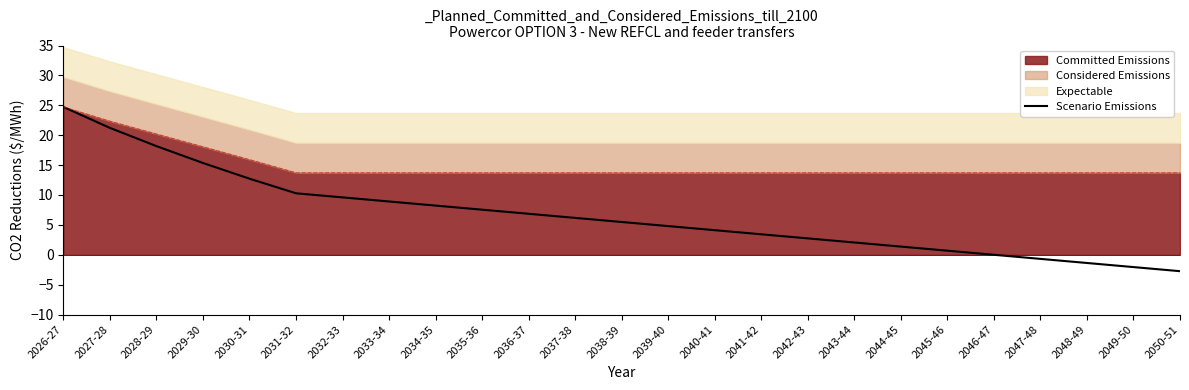

What is the value of the 23rd point from the left?

-1.4